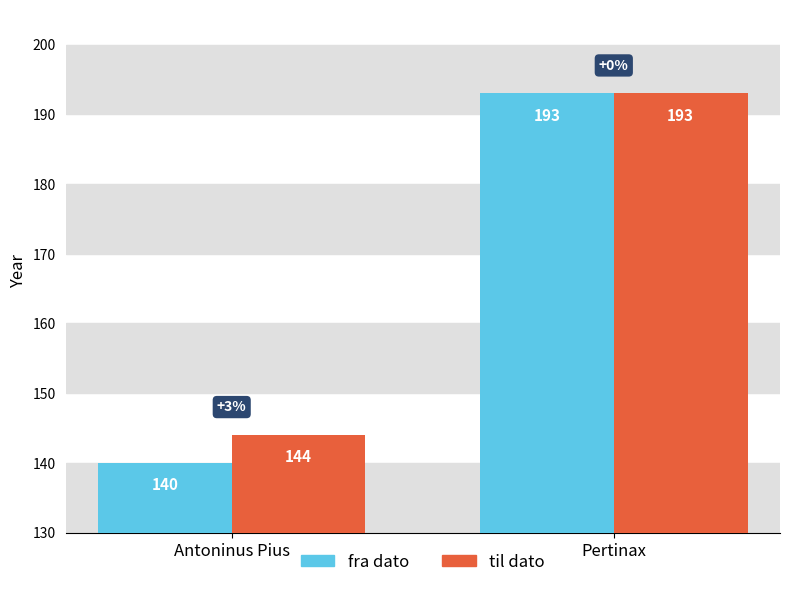

At how many categories does at least one series exceed 163?

1